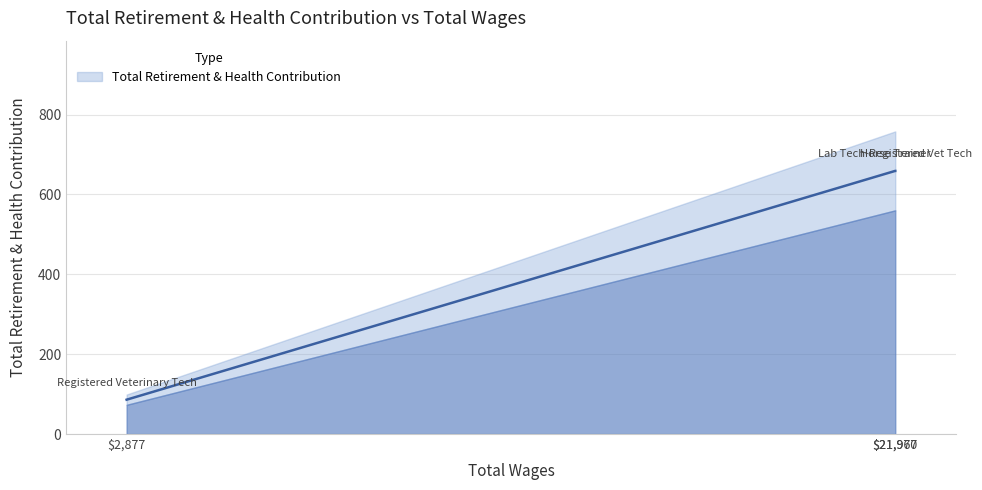

Is it true that the value at Horse Trainer is 659?

True